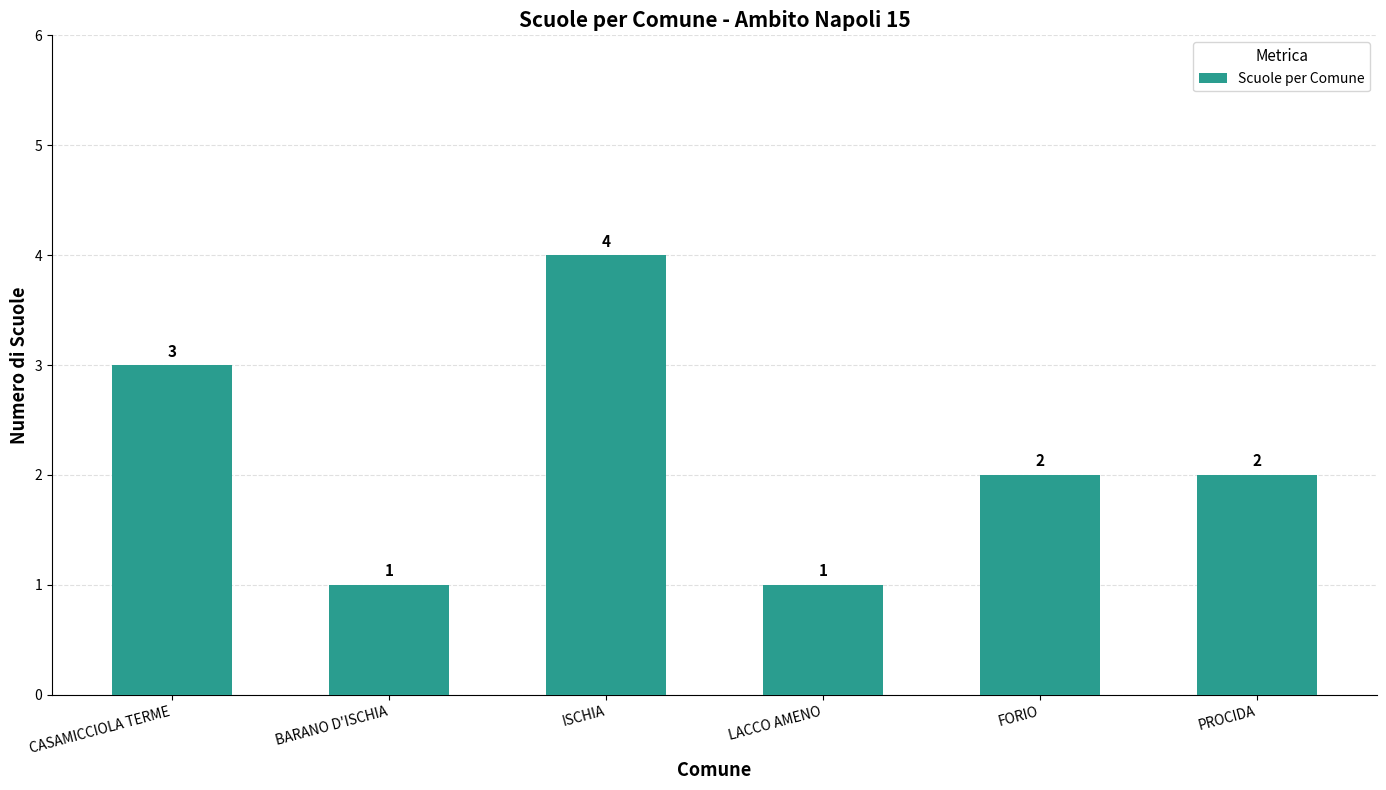

What is the value of the 3rd bar from the left?

4